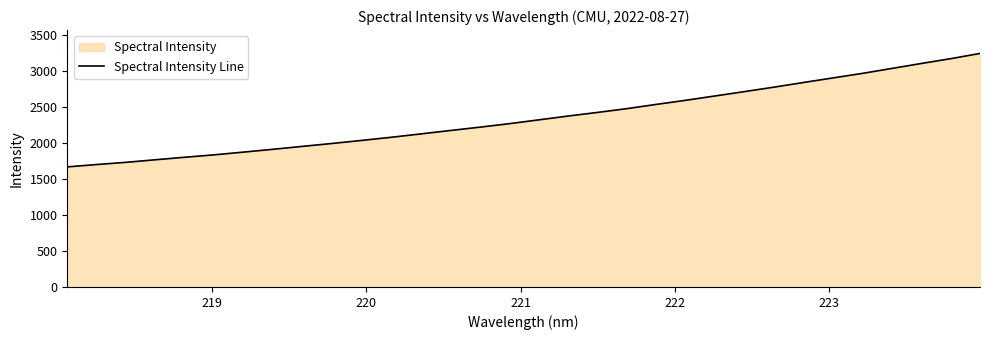

What is the maximum value shown in the chart?

3245.7